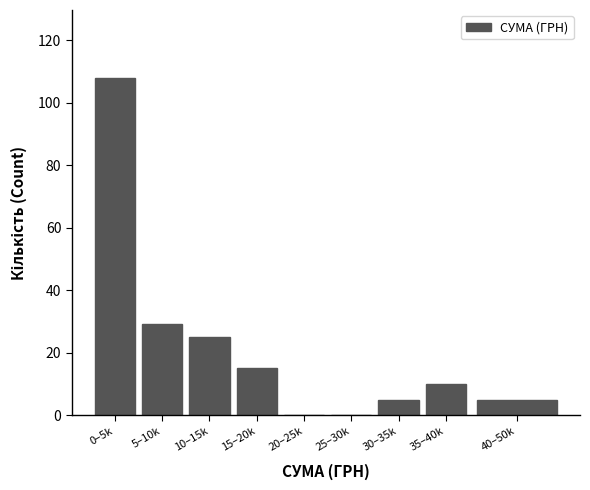

Reading left to right, list all the values displayed in this chart.

0–5k=108	5–10k=29	10–15k=25	15–20k=15	20–25k=0	25–30k=0	30–35k=5	35–40k=10	40–50k=5